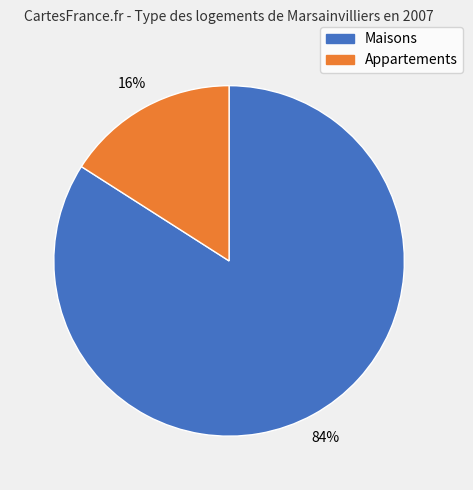

To the nearest percent, what is the average slice percentage?

50%